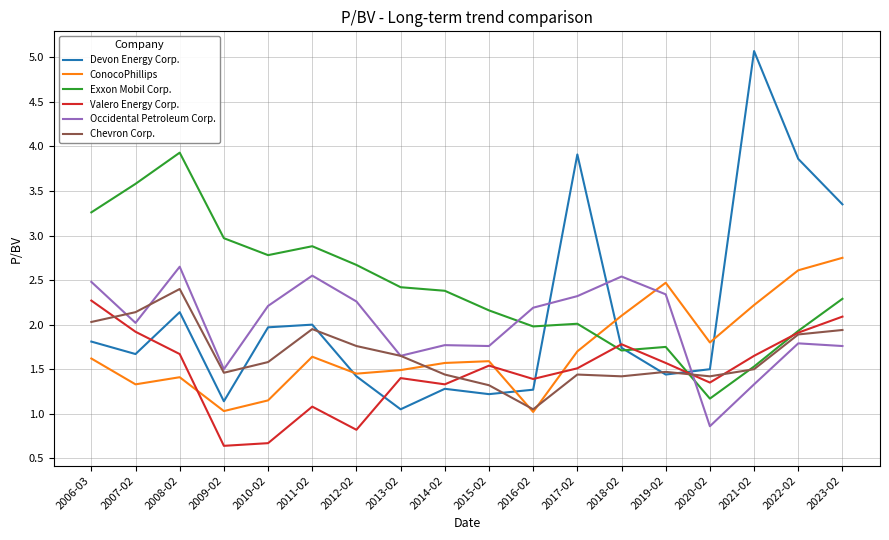

Between 2007-02 and 2015-02, which series saw the biggest shift?

Exxon Mobil Corp.